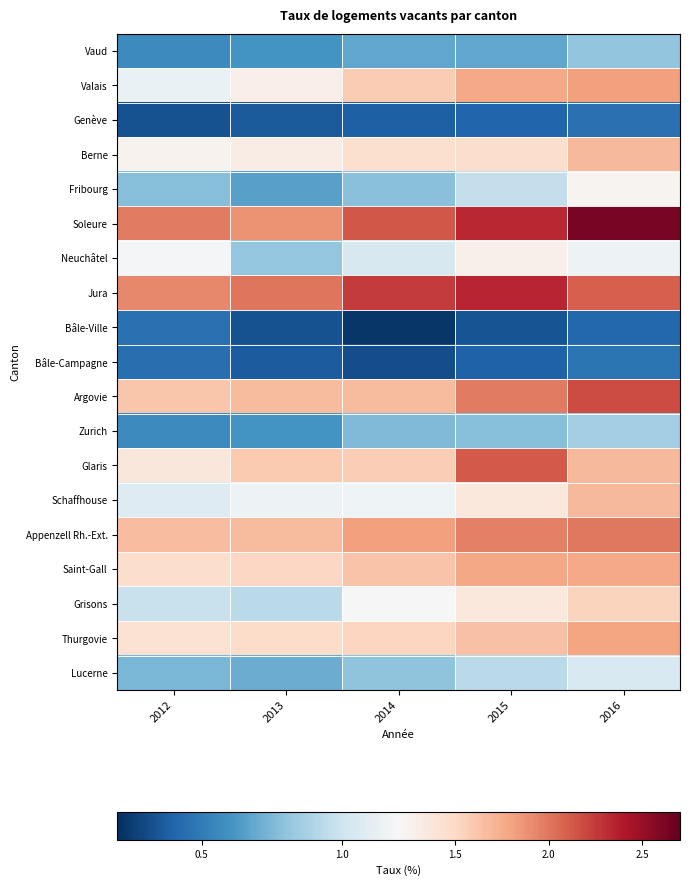

Which category has the highest value across all series?

2016